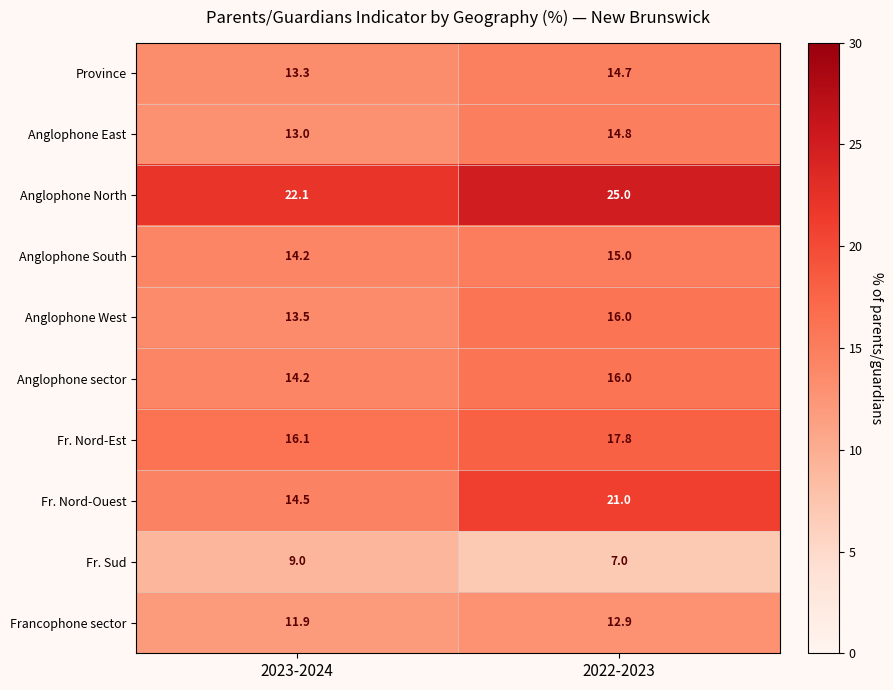

Which series has the largest total across all categories?

Anglophone North